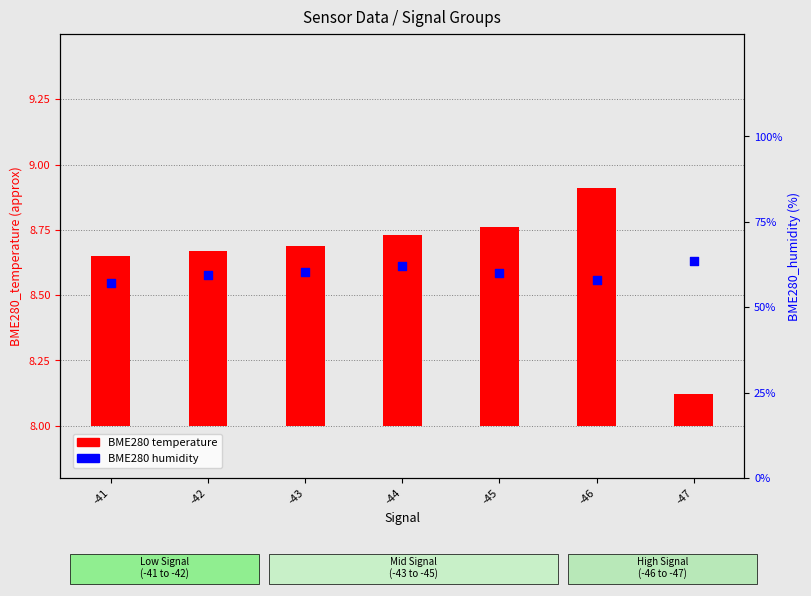

At which category is the sum across all series the highest?

-47